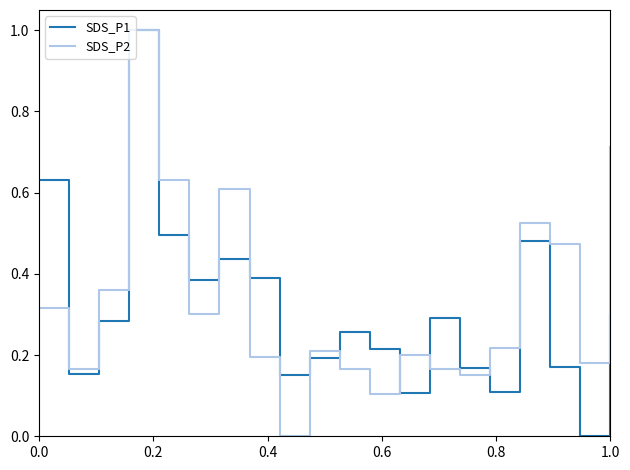

What are all the series names shown in the legend?

SDS_P1, SDS_P2